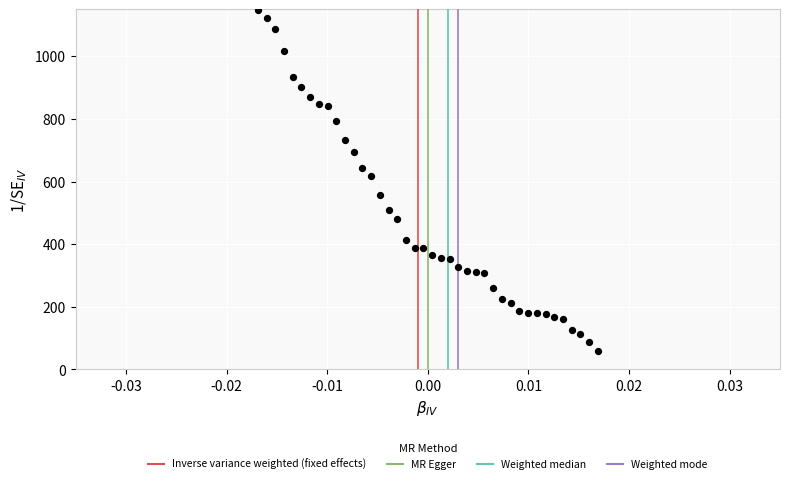

What Y value in the scatter plot is closest to 602?

617.2